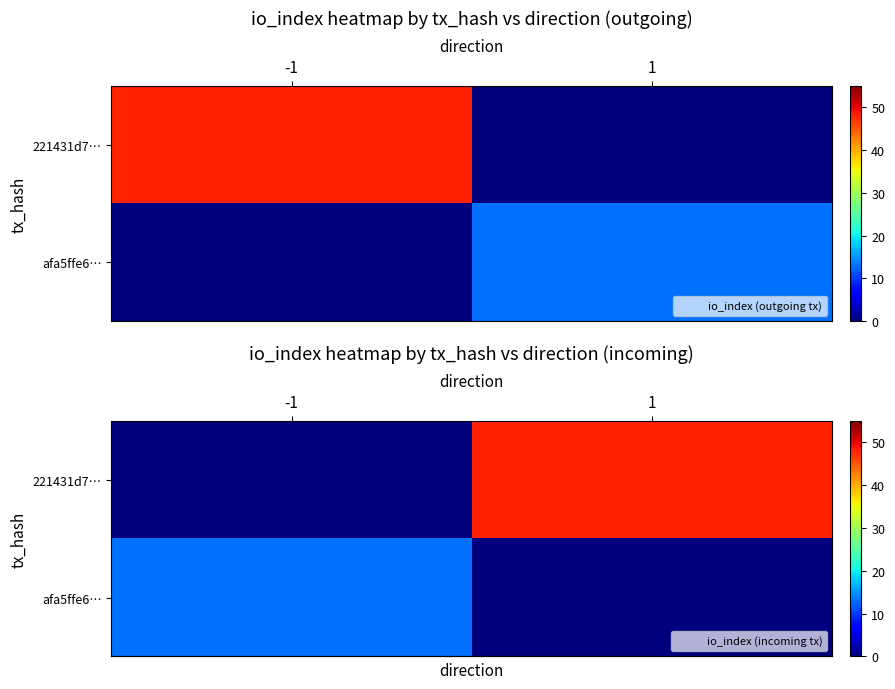

What is the difference between the maximum and minimum values in the row_1 series?

13